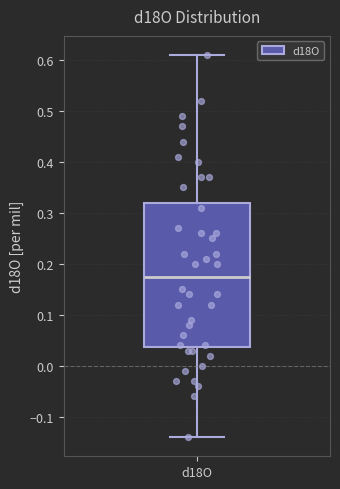

Read this box plot against the y-axis: the position of the median line, the range covered by the box, and the ends of both whiskers. The values are not printed on the chart, so give them approximately, as read against the axis.

median 0.18, box 0.04 to 0.32, whiskers -0.14 to 0.61